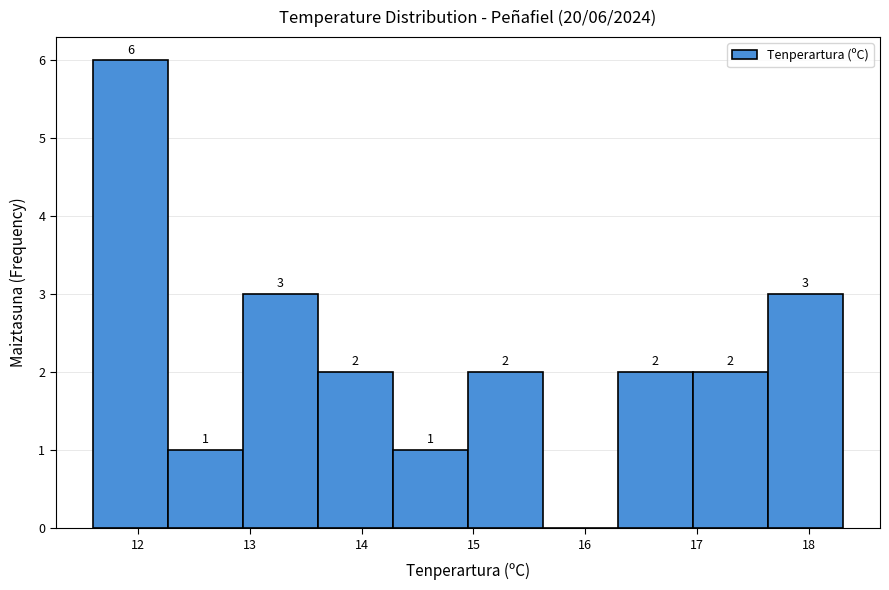

Which range on the x-axis has the tallest bar?

11.60 to 12.27